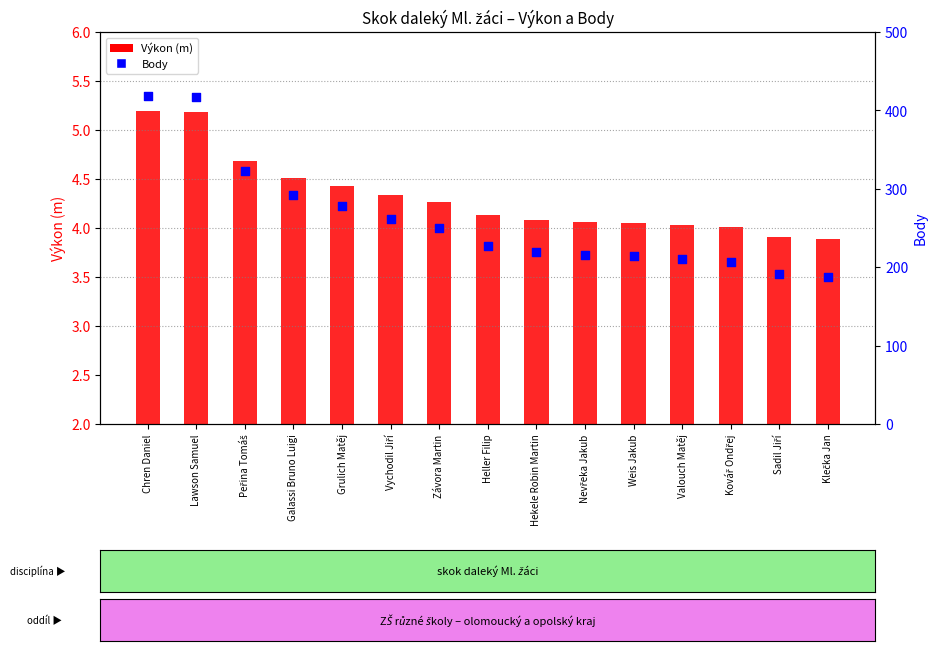

Which series has the largest total across all categories?

Body